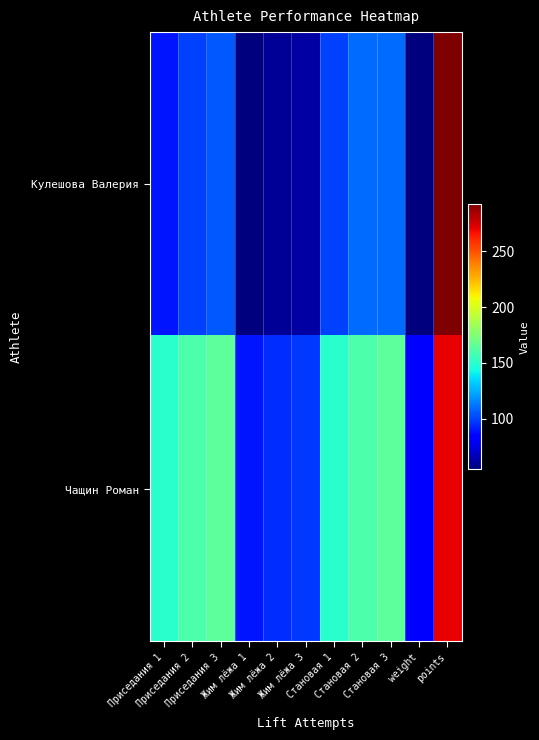

At how many categories does at least one series exceed 242?

1